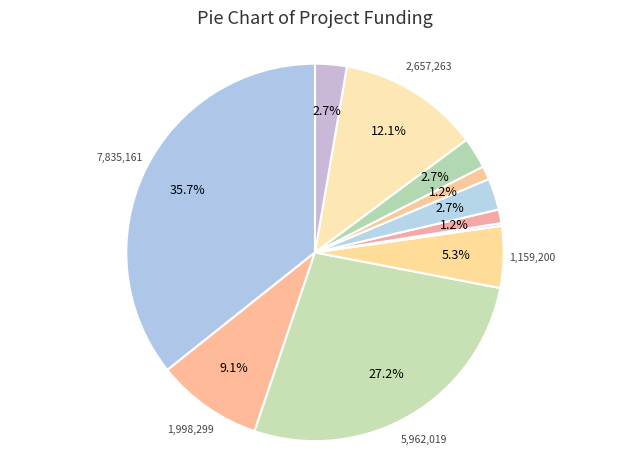

Does any single category account for the majority?

No